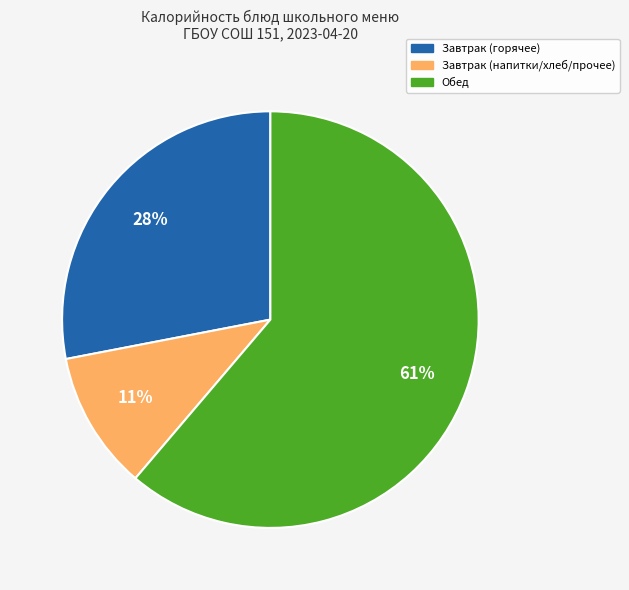

To the nearest percent, what portion does Обед represent?

61%